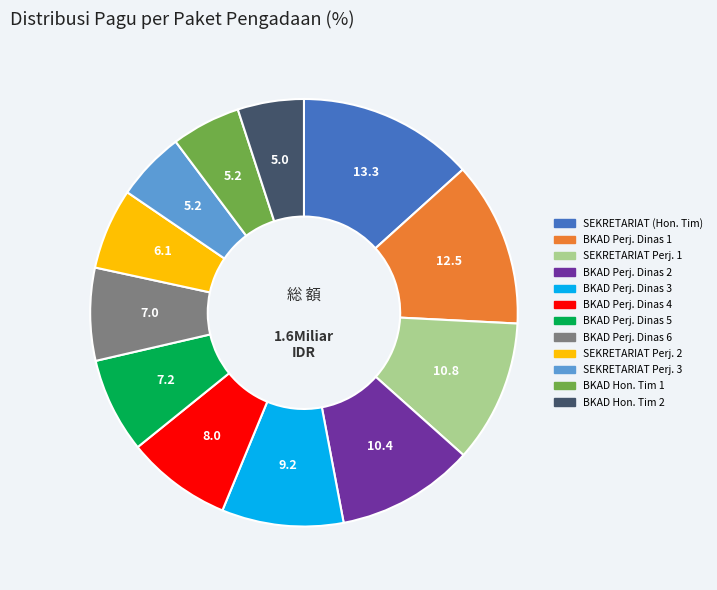

Does any single category account for the majority?

No